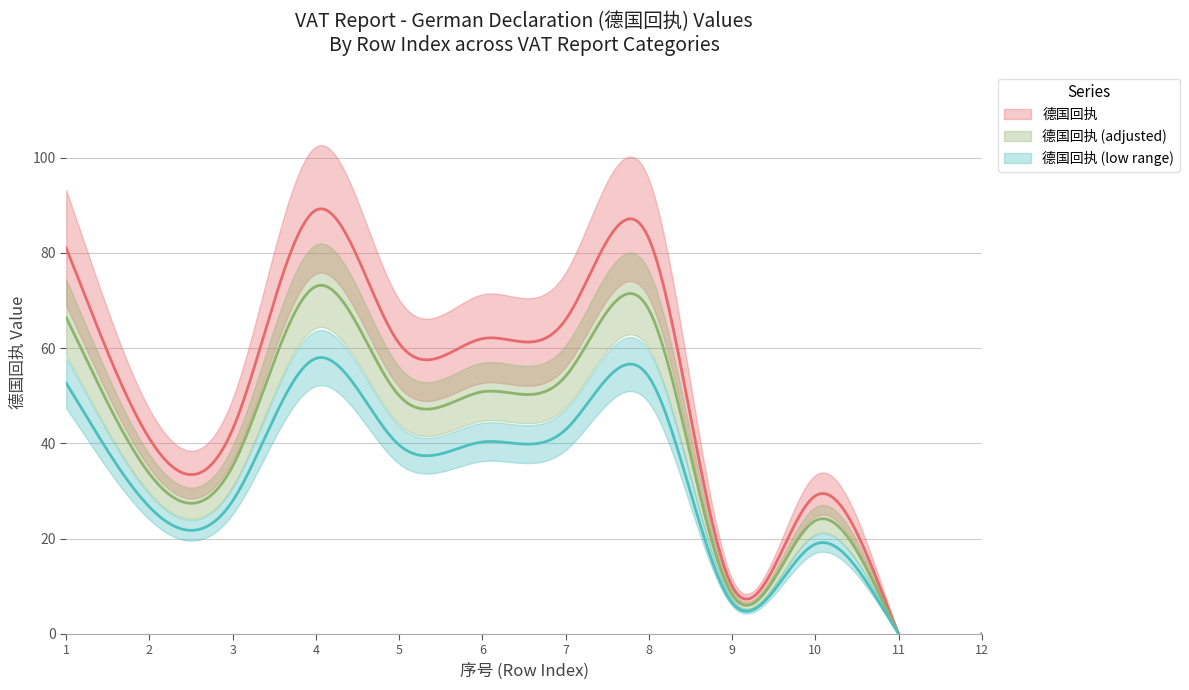

Approximately how many times larger is the value at 5 compared to 1?

0.8